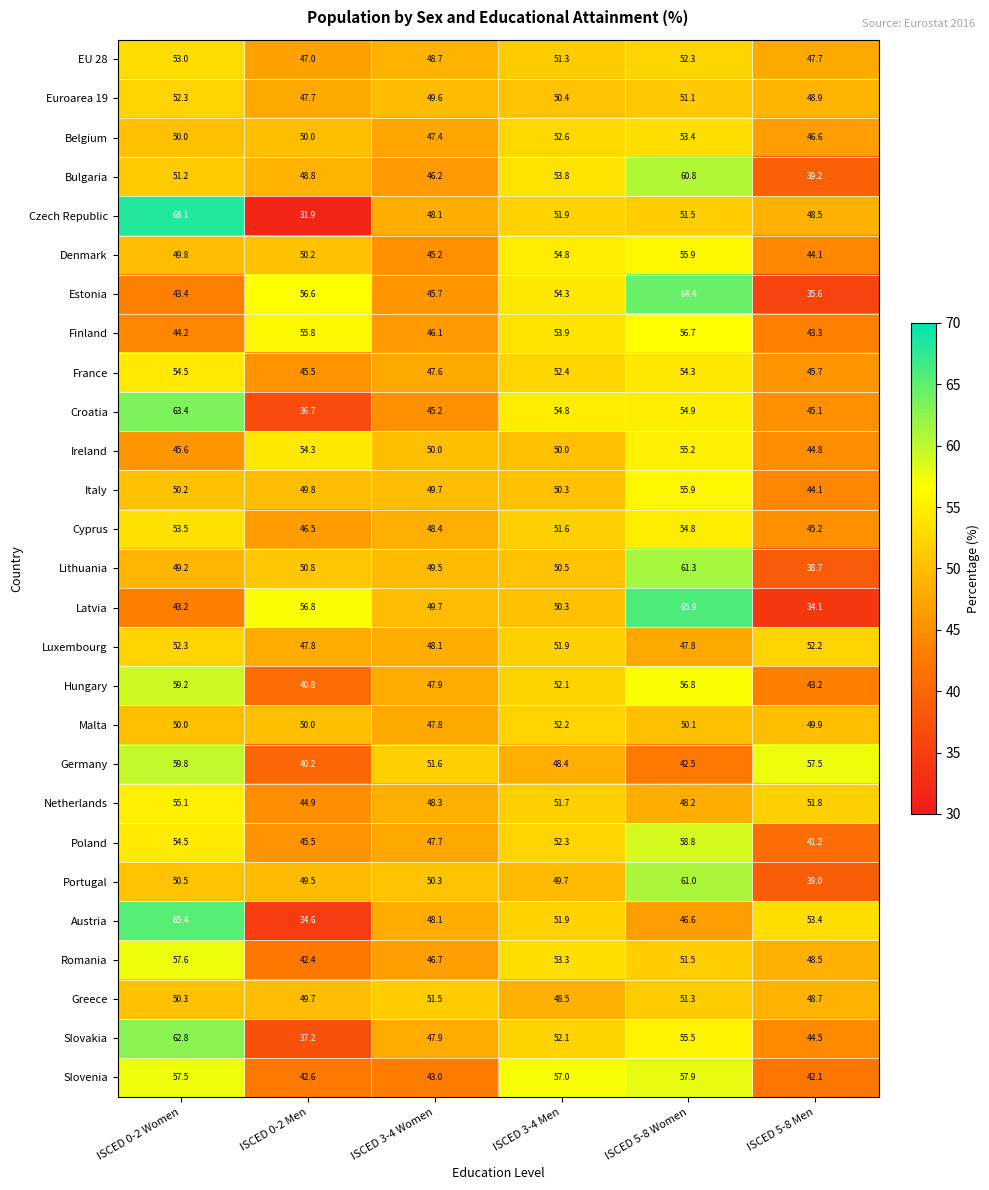

What is the difference between the second highest and minimum values in the Germany series?

17.3